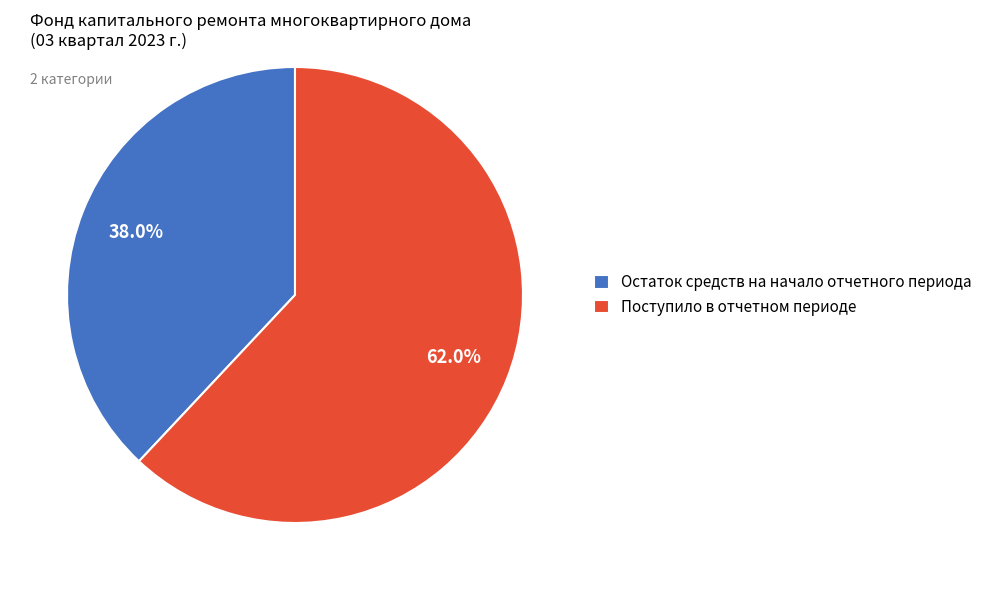

To the nearest percent, what is the difference between the Поступило в отчетном периоде and Остаток средств на начало отчетного периода slice percentages?

24%